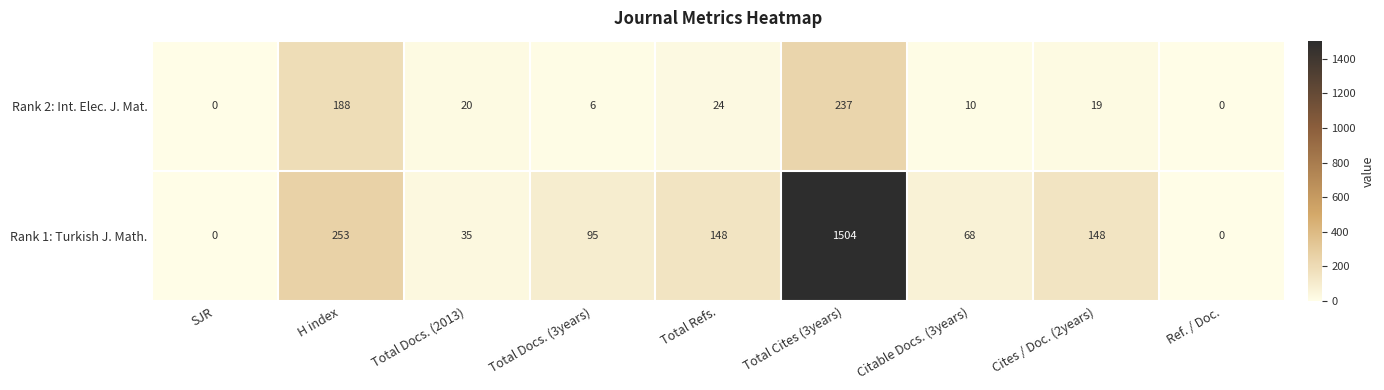

What is the sum of all Rank 1: Turkish J. Math. values?

2251